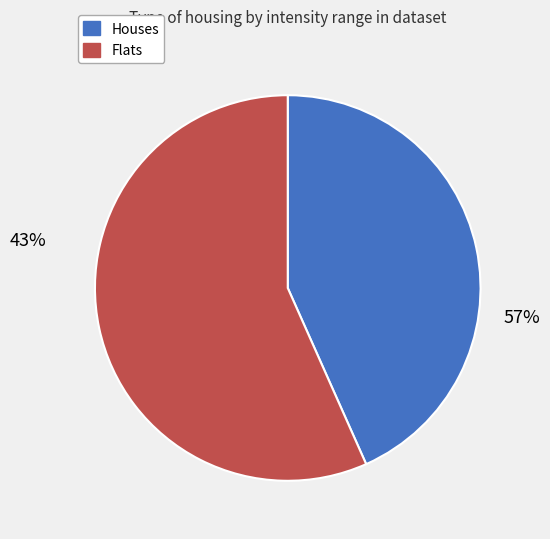

Is it true that 20 is 3% of the pie?

True